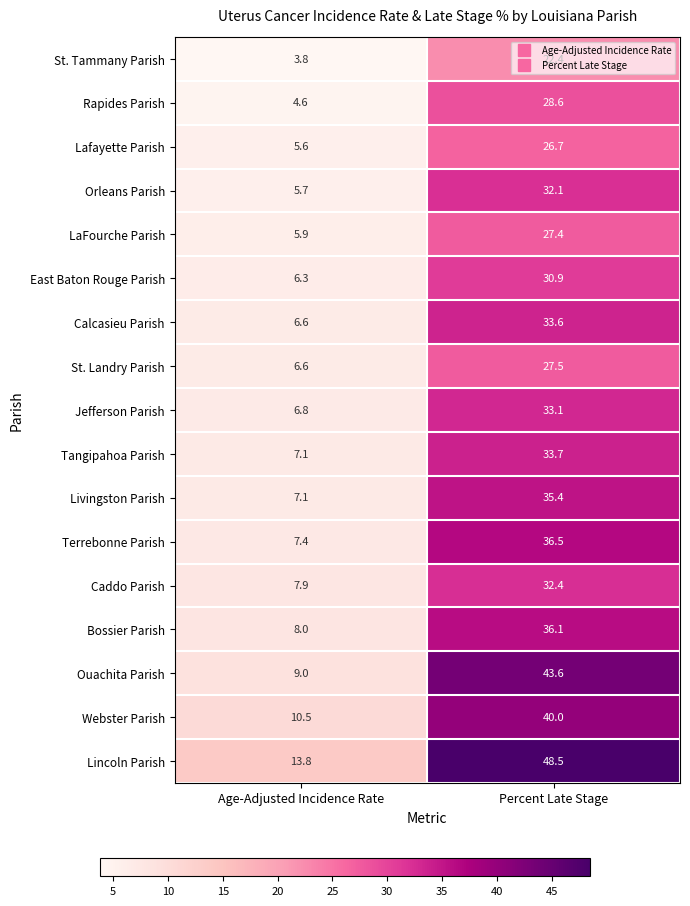

What is the difference between the maximum and minimum values in the Orleans Parish series?

26.4